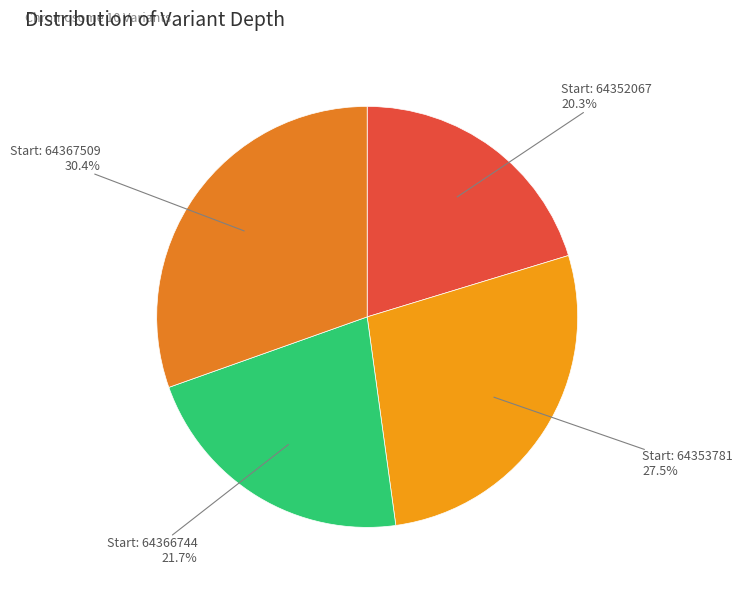

Do Start: 64352067 and Start: 64366744 together represent more than half of the pie?

No